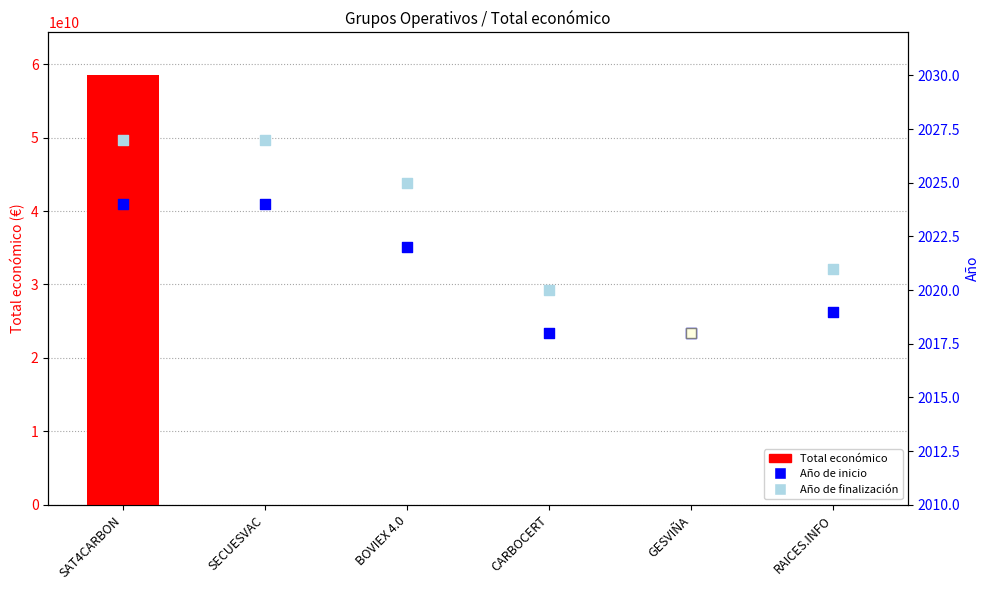

What is the change in value from SECUESVAC to CARBOCERT?

+4638366